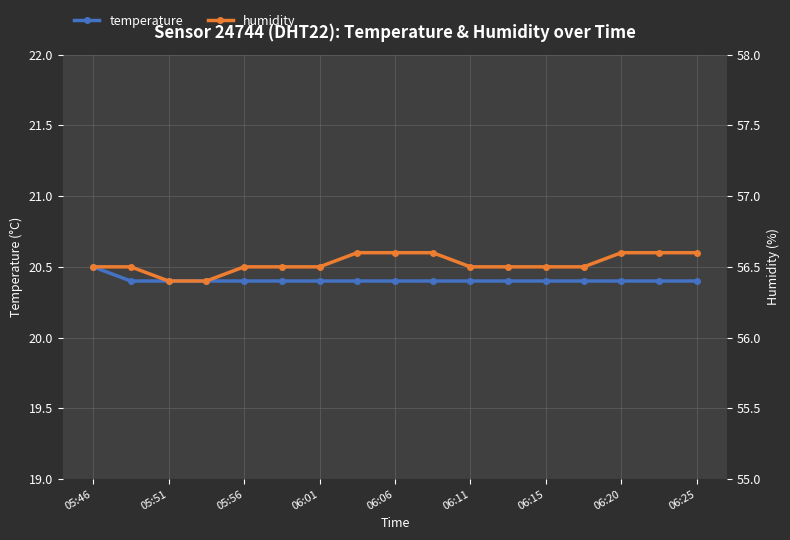

Rank the series by their maximum value, from lowest to highest.

temperature, humidity